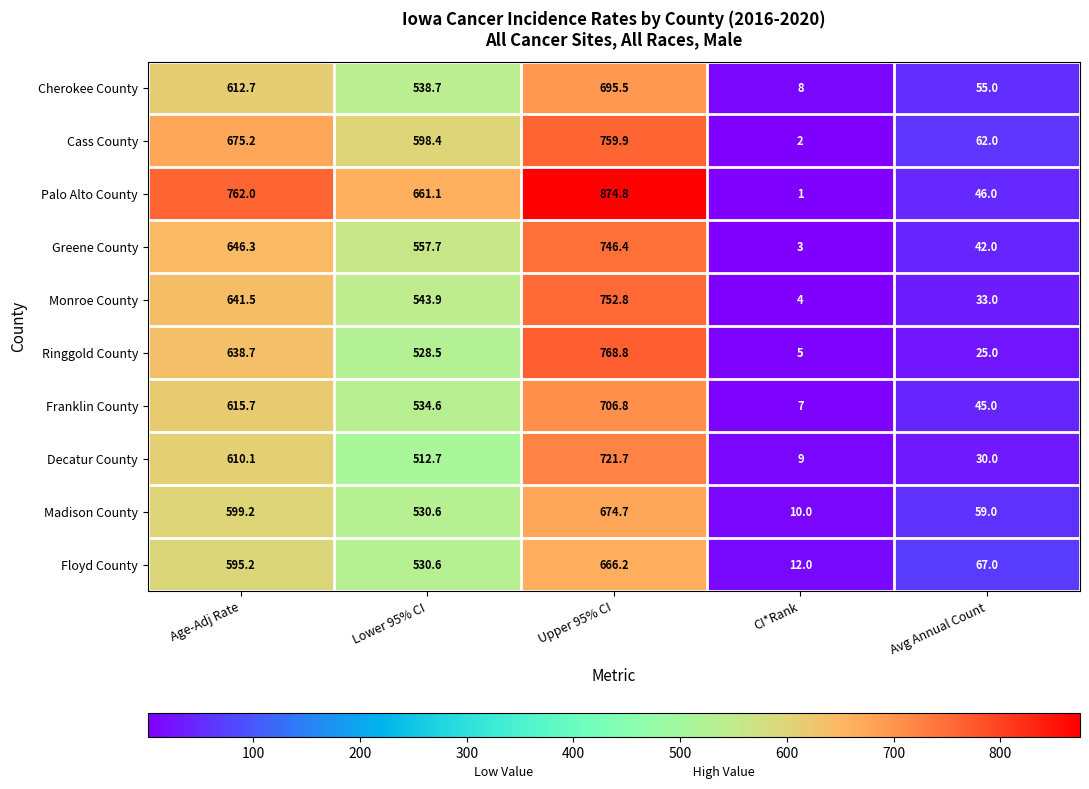

What is the difference between the second highest and minimum values in the Palo Alto County series?

761.0